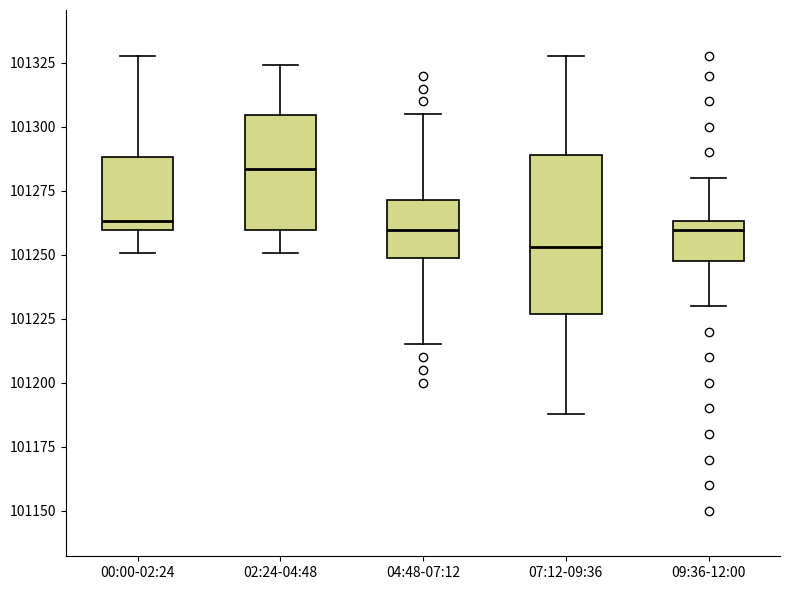

Reading left to right, read every box against the y-axis: the position of its median line, the range the box covers, and the ends of its whiskers. The values are not printed on the chart, so give them approximately, as read against the axis.

00:00-02:24: median 101265, box 101260 to 101290, whiskers 101250 to 101330
02:24-04:48: median 101285, box 101260 to 101305, whiskers 101250 to 101325
04:48-07:12: median 101260, box 101250 to 101270, whiskers 101215 to 101305
07:12-09:36: median 101255, box 101225 to 101290, whiskers 101190 to 101330
09:36-12:00: median 101260, box 101250 to 101265, whiskers 101230 to 101280